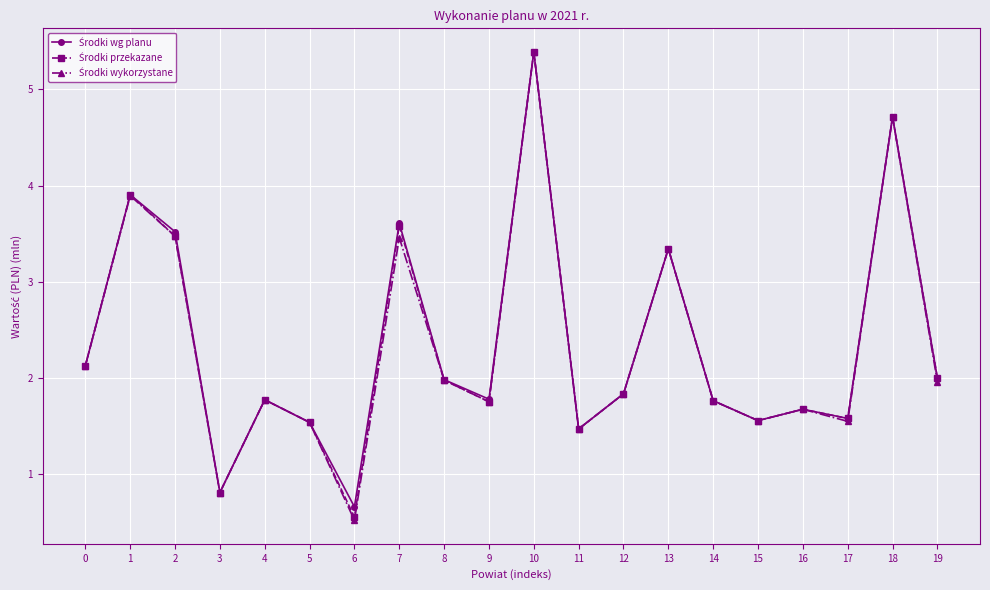

Which label corresponds to the smallest value in the chart?

6